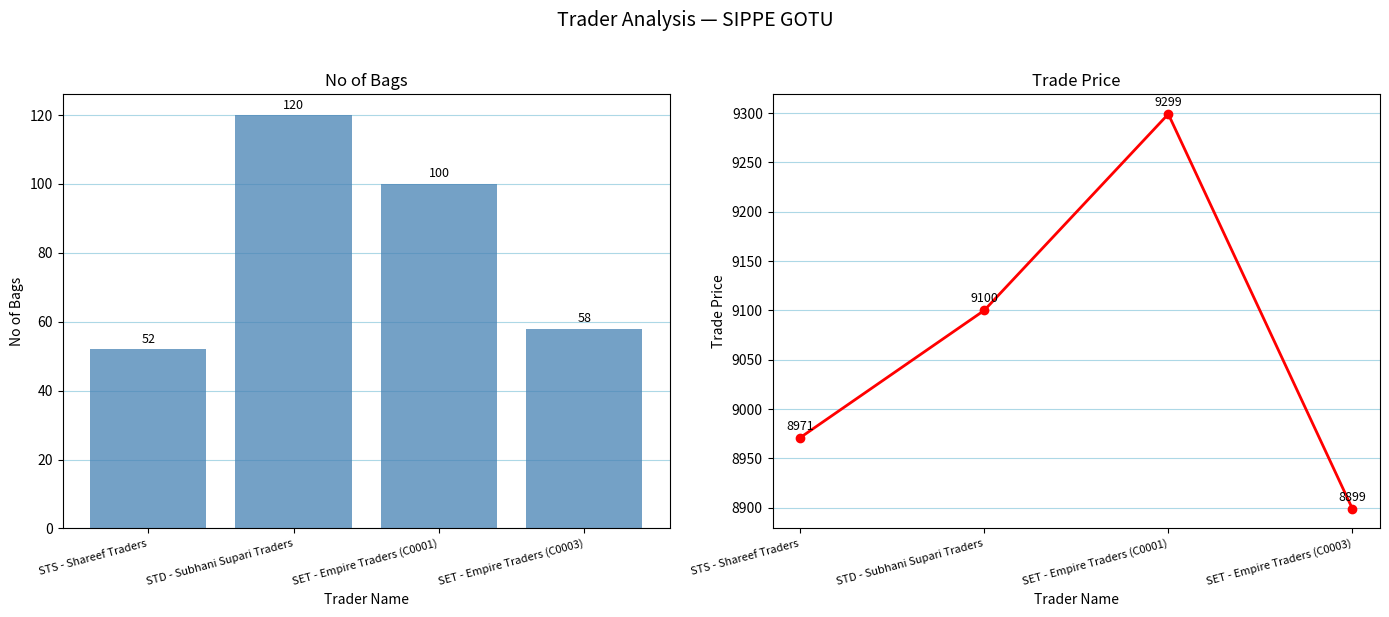

Rank the series at SET - Empire Traders (C0001) from lowest to highest value.

No of Bags, Trade Price